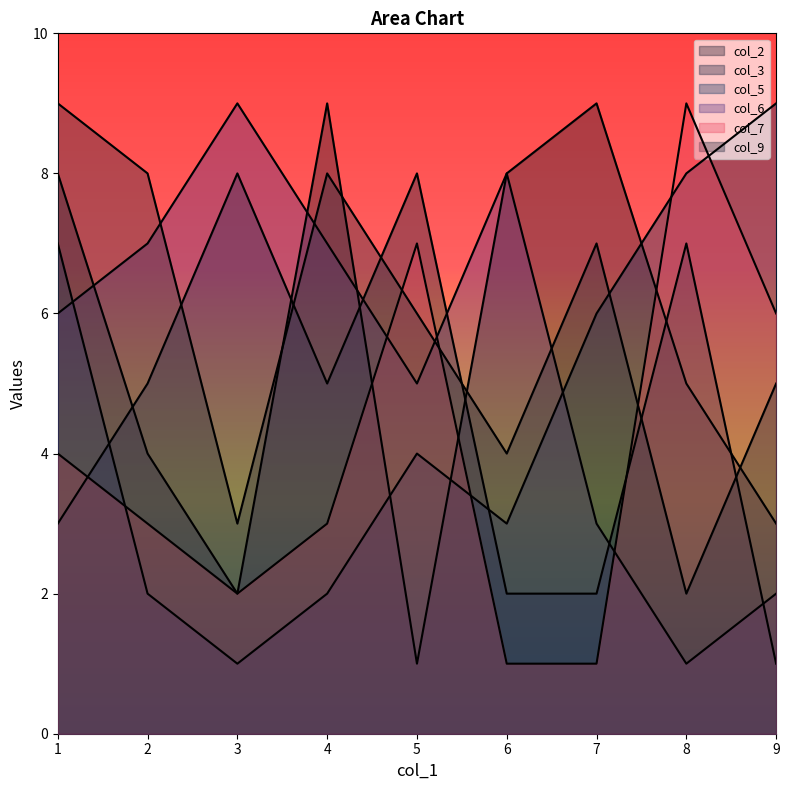

Which series ends up on top after the final intersection of col_6 and col_2?

col_6